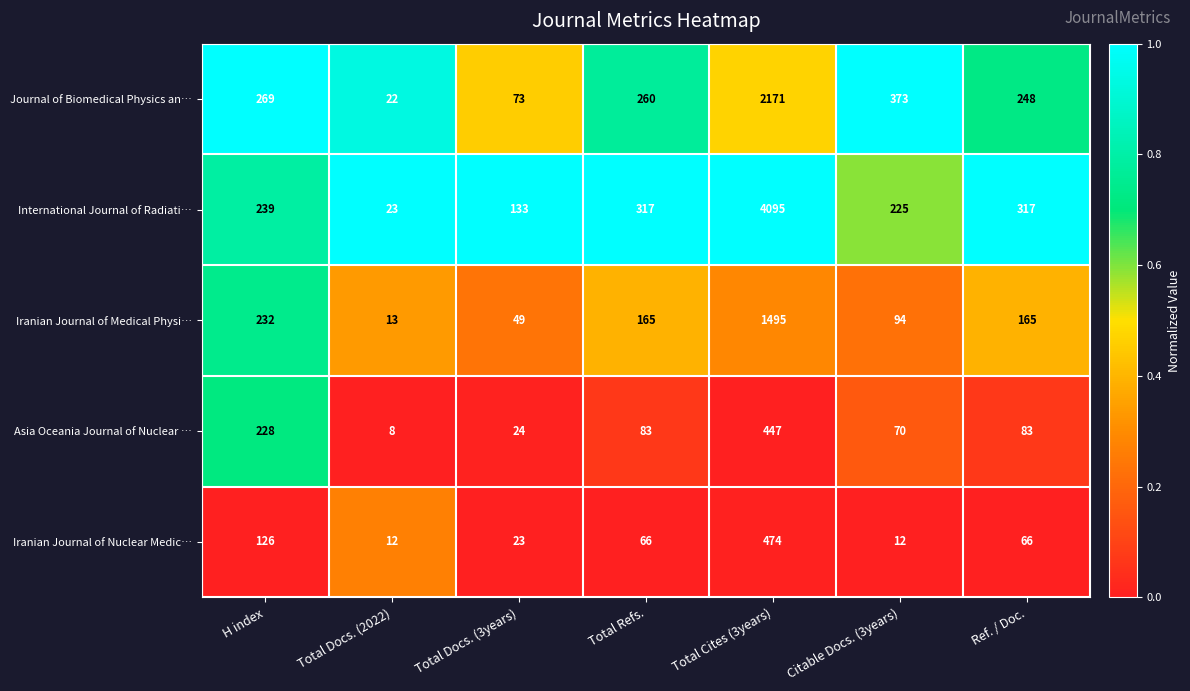

Where is Iranian Journal of Medical Physi… nearest to the value 754?

H index